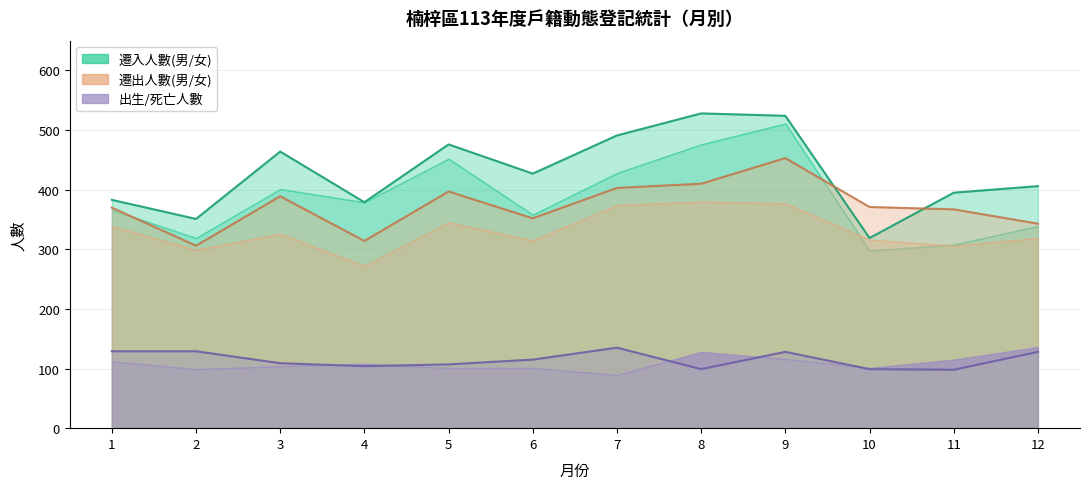

At which category does the chart reach its peak across all series?

8